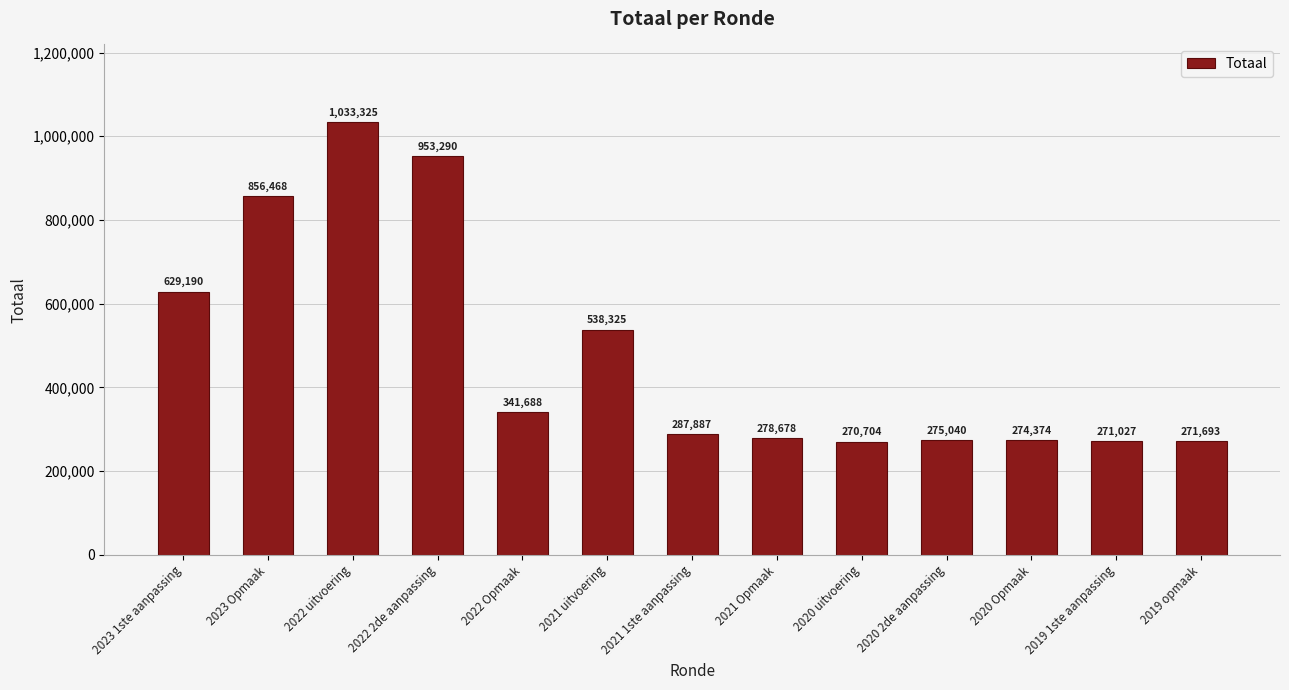

At which category does the chart reach its minimum across all series?

2020 uitvoering